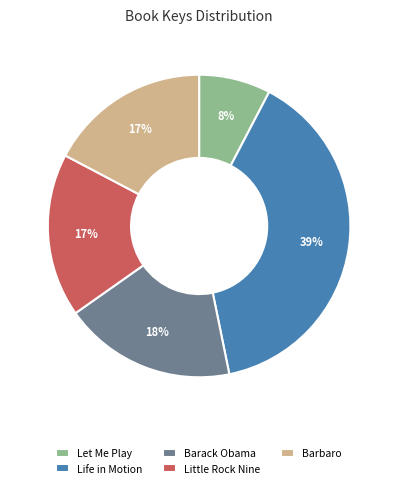

Do Let Me Play and Little Rock Nine together represent more than half of the pie?

No